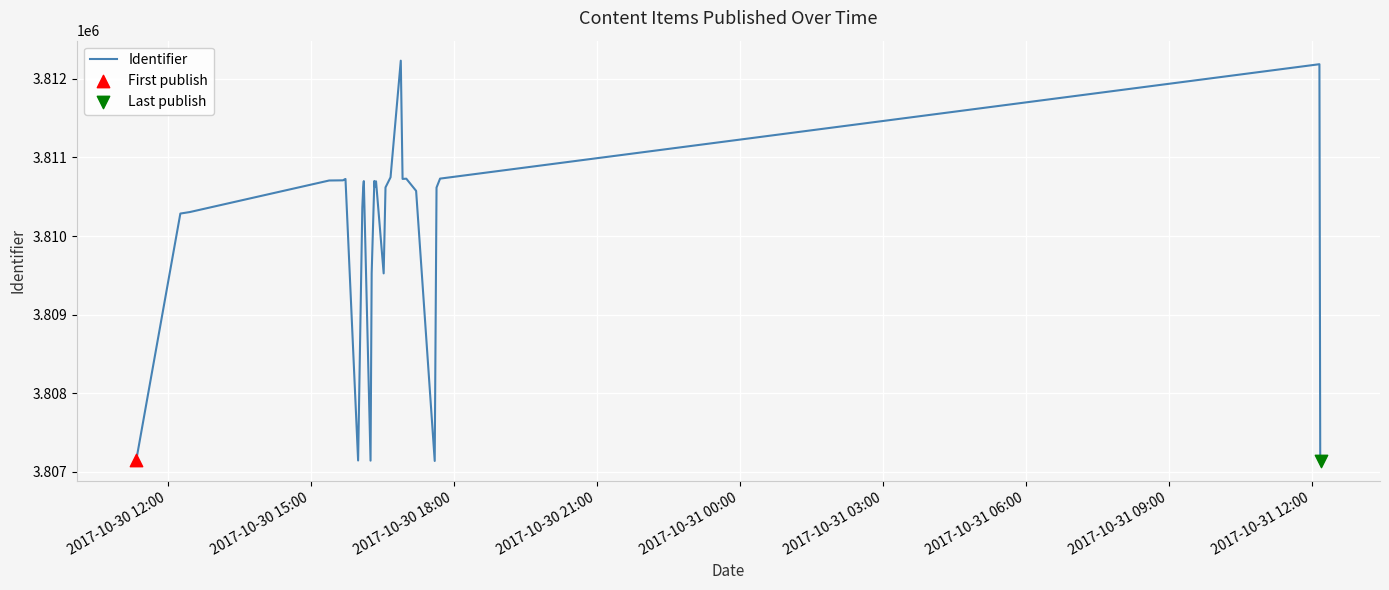

What is the minimum value shown in the chart?

3807135